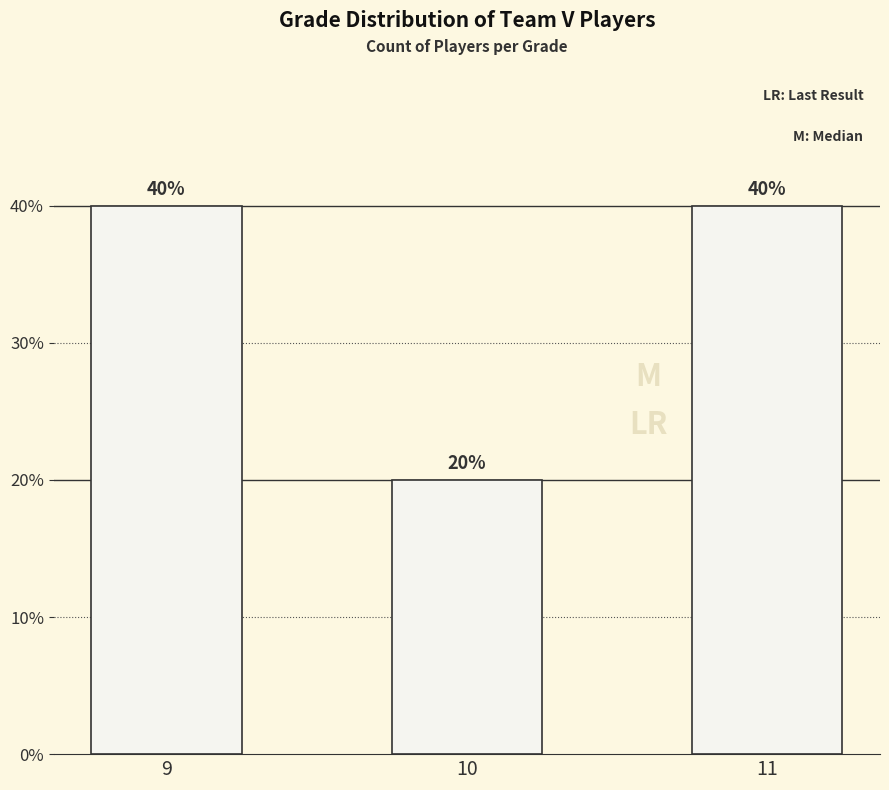

At which category does the chart reach its minimum across all series?

10